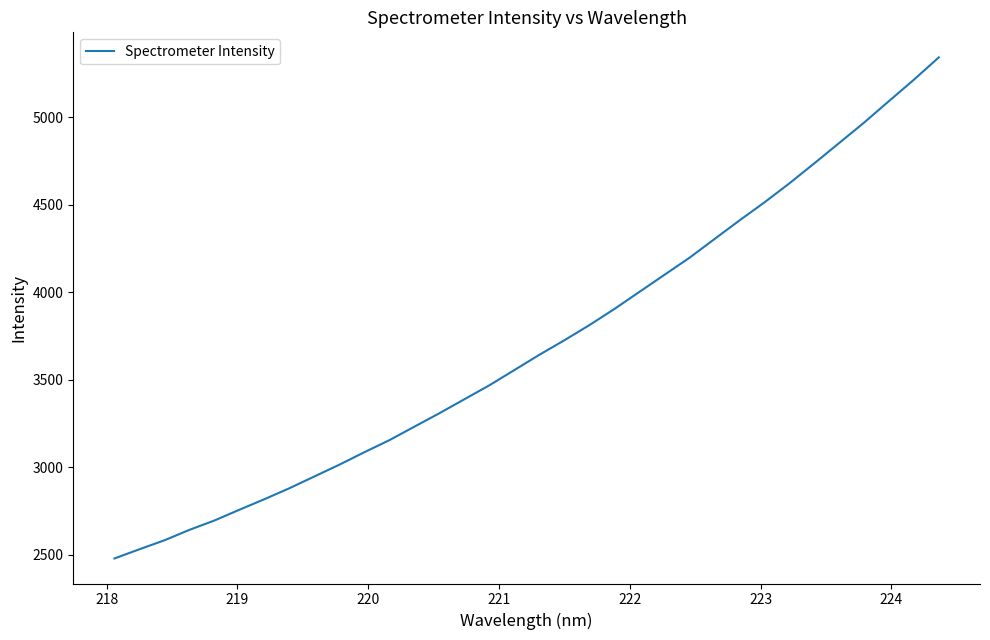

What is the difference between the maximum and minimum values?

2863.0